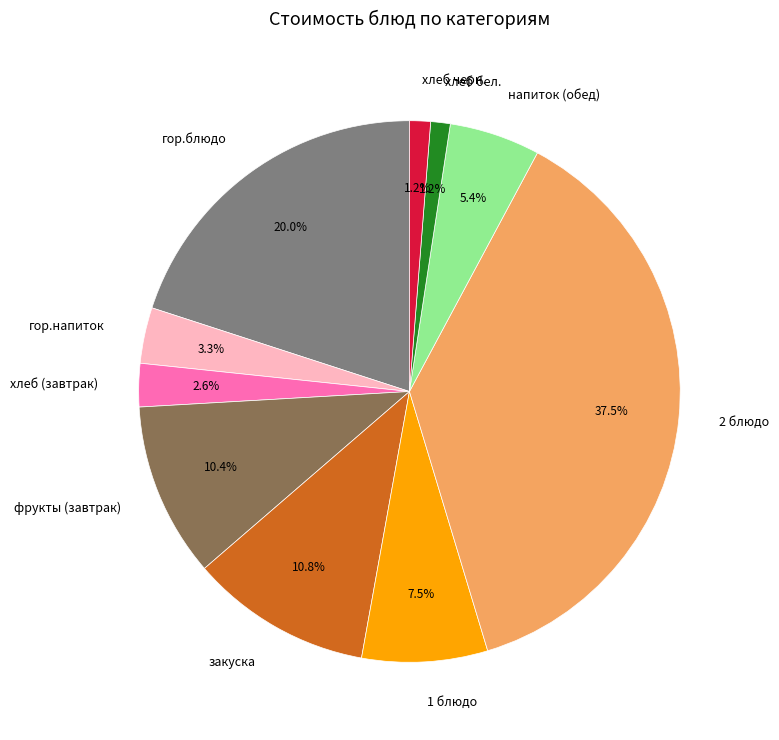

To the nearest percent, what is the average slice percentage?

10%